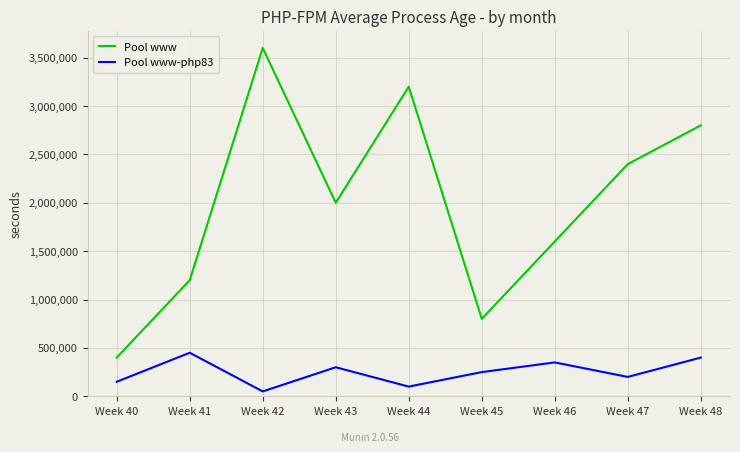

The Pool www series shows 965794 at Week 47. True or false?

False